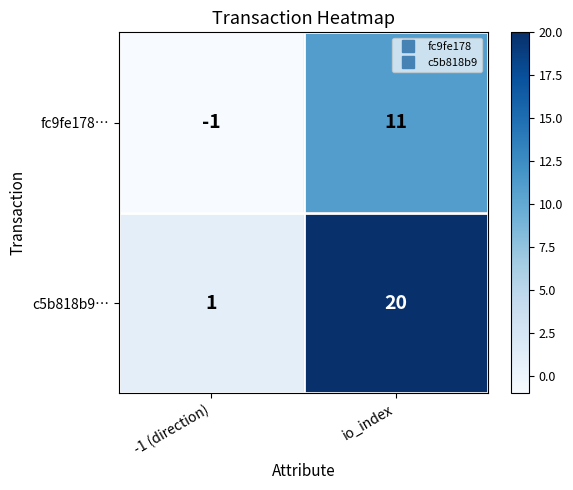

Read the fc9fe178… value at io_index, to the nearest 10.

10